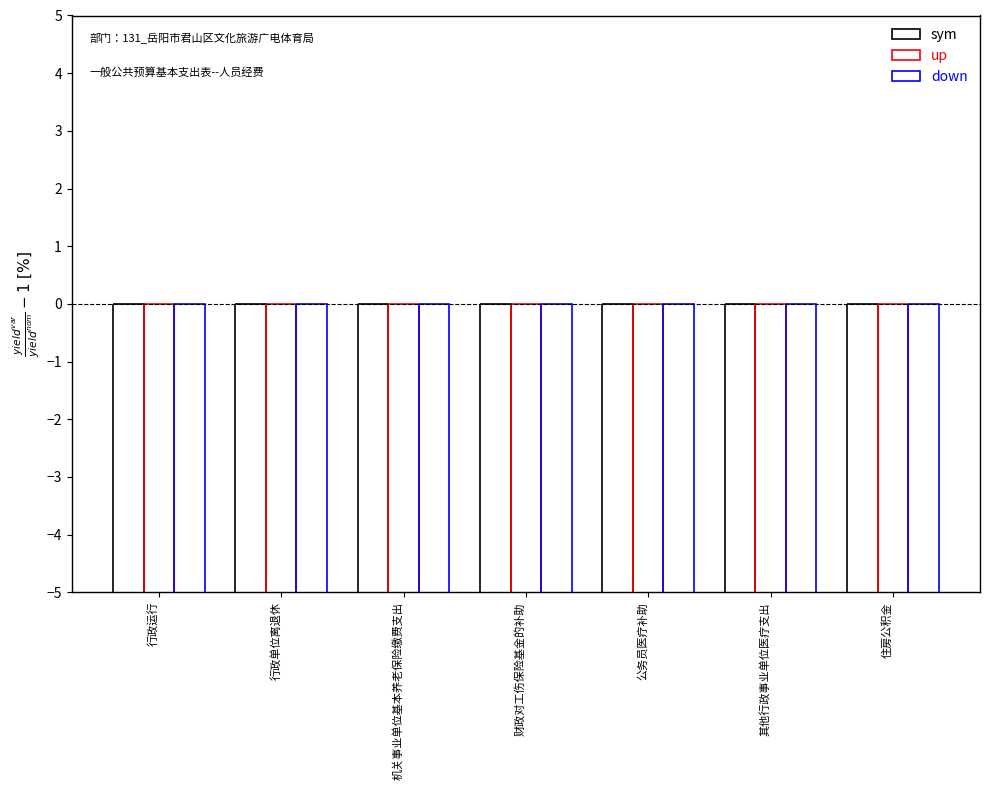

At 行政运行, list the series in order from smallest to largest.

down, sym, up